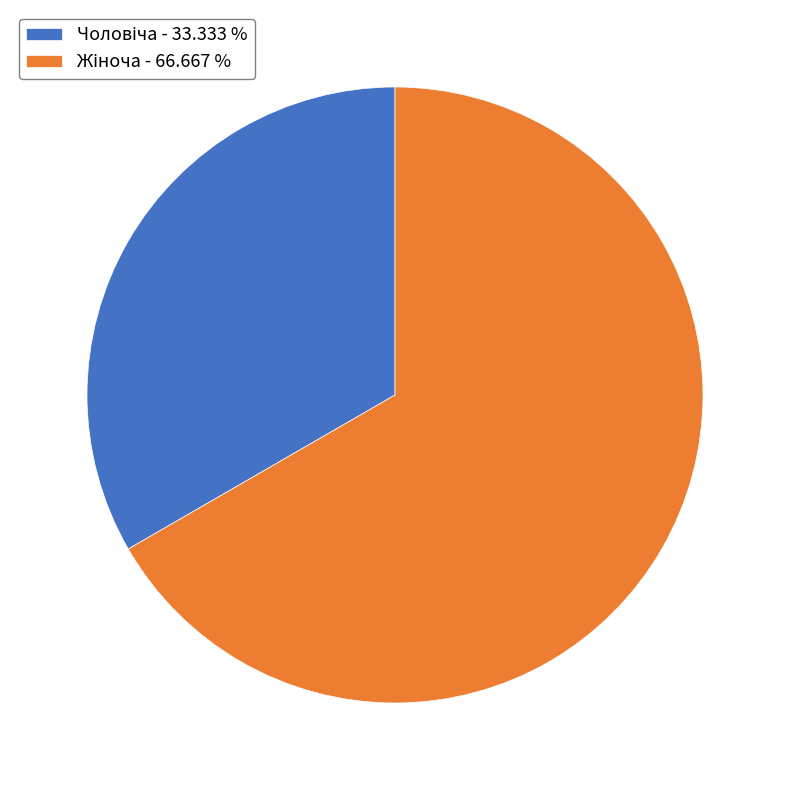

How many slices are in this pie chart?

2